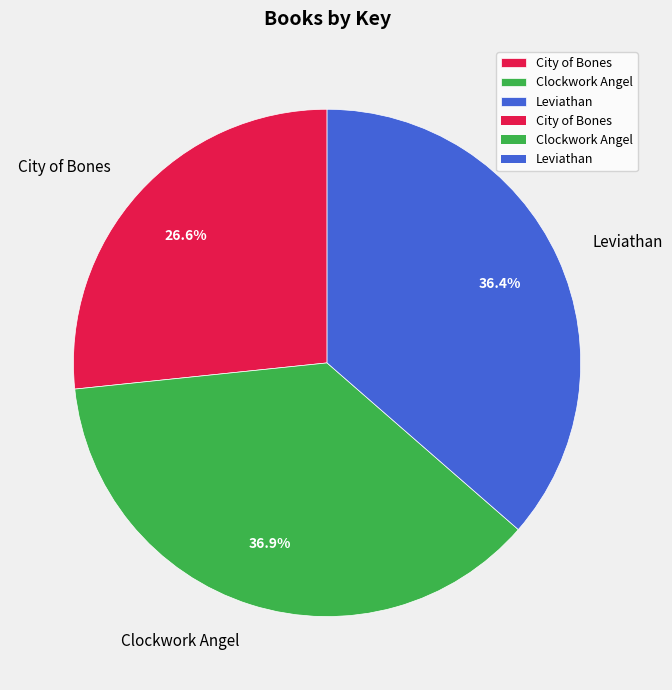

What portion of the pie excludes City of Bones?

73.4%